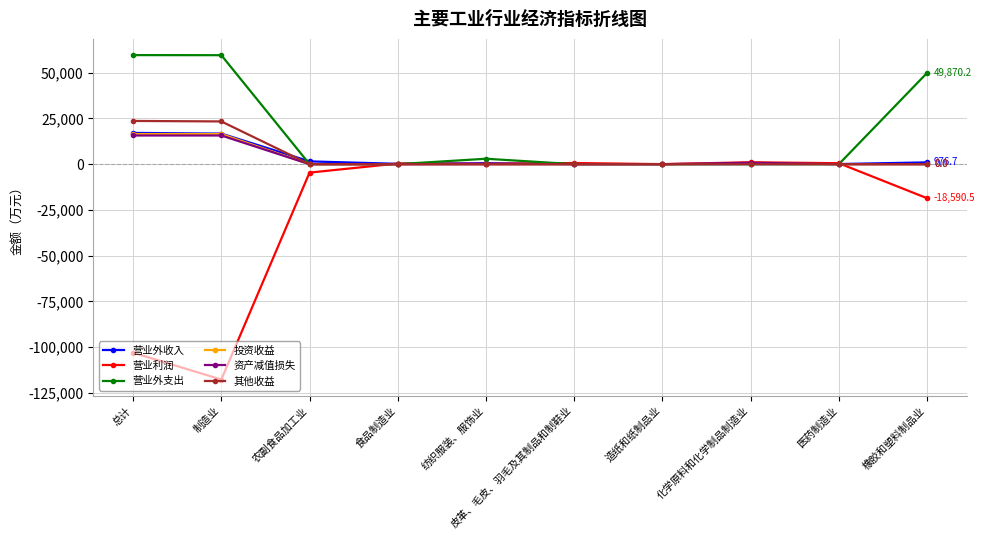

What position from the right is 食品制造业?

7